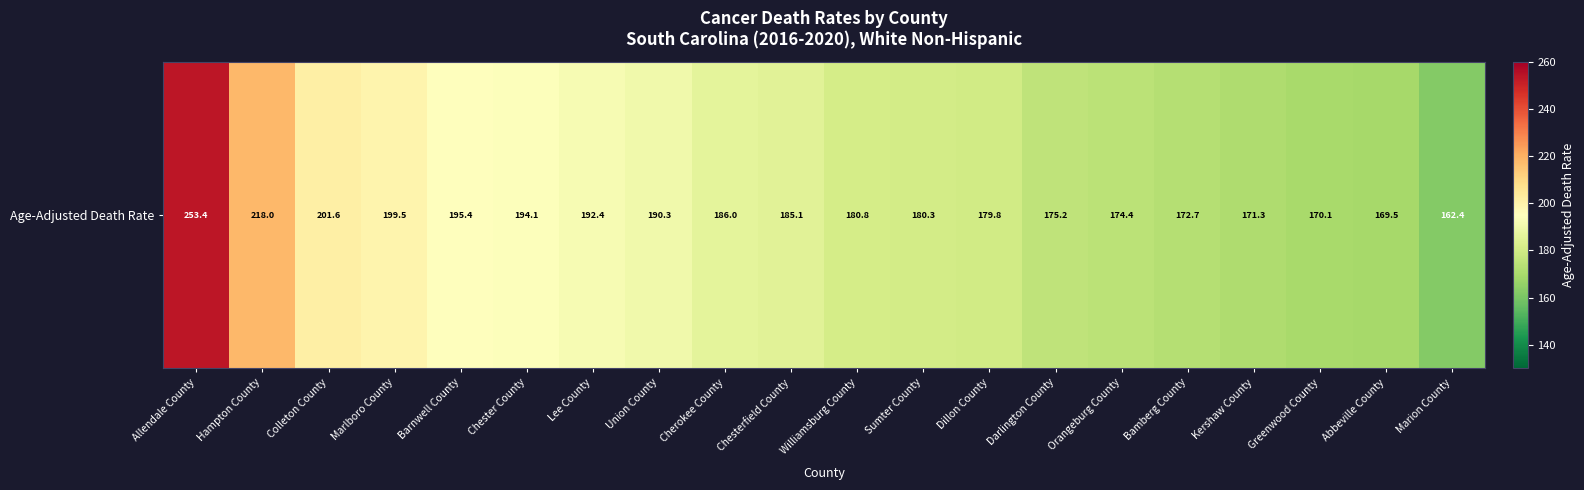

At which label does the data first exceed 185?

Allendale County